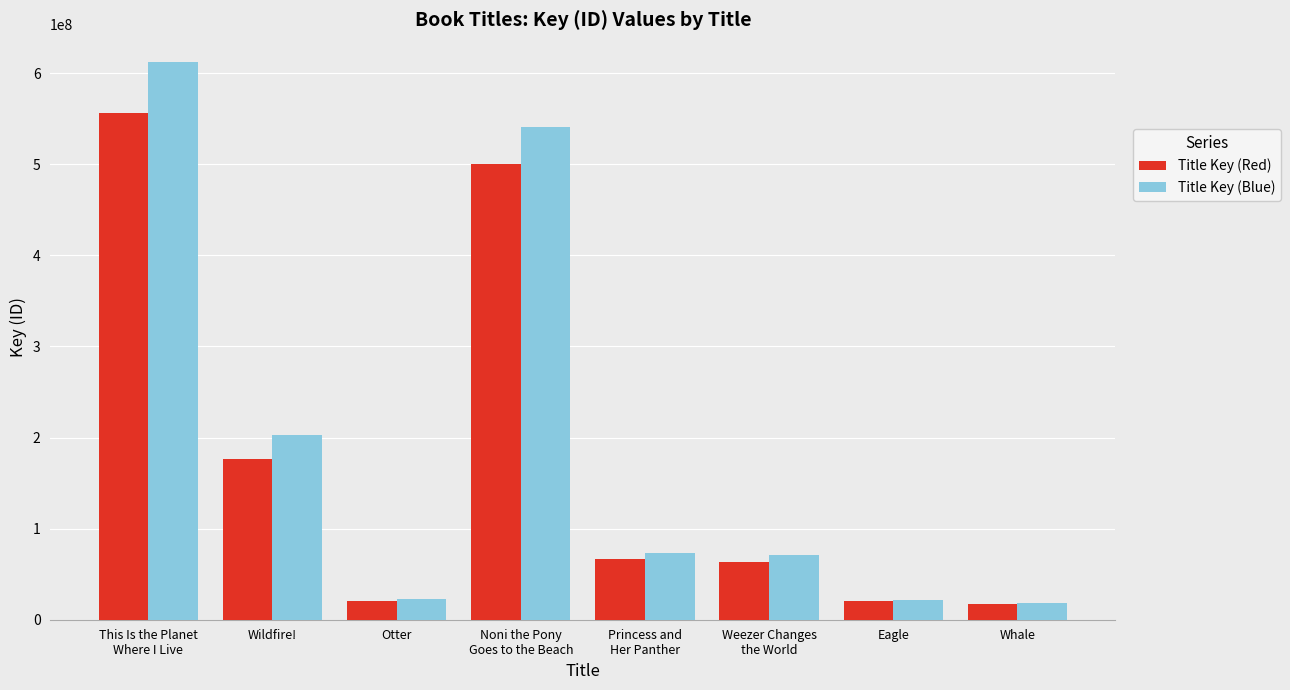

At which label does Title Key (Red) reach its peak?

This Is the Planet
Where I Live